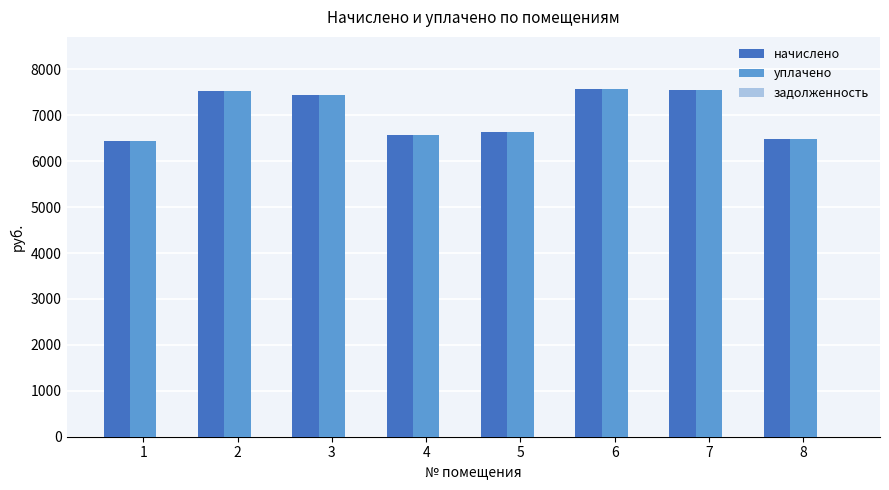

The value of уплачено at 7 is 7557.1. True or false?

True